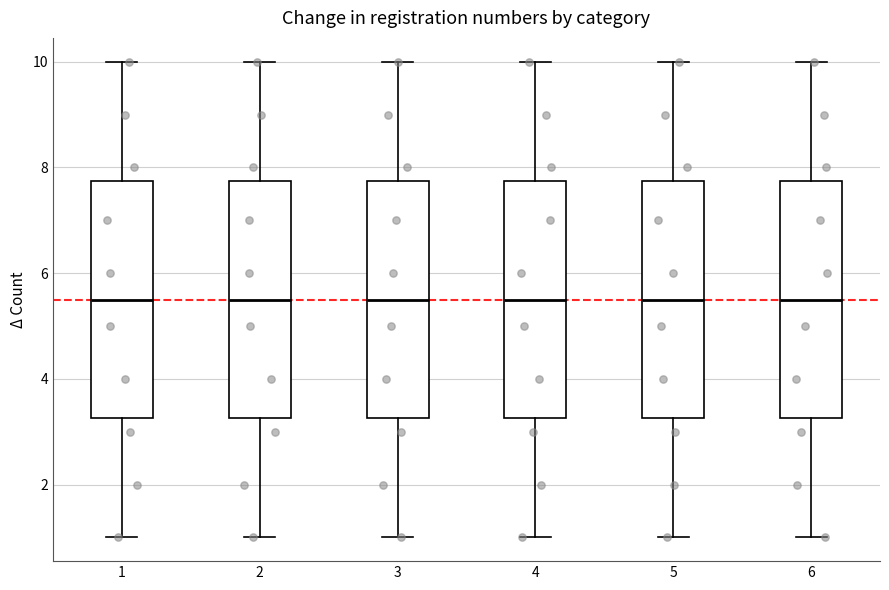

Where does the upper whisker of the box at x = 3 end on the y-axis? The values are not printed on the chart, so give them approximately, as read against the axis.

10.0